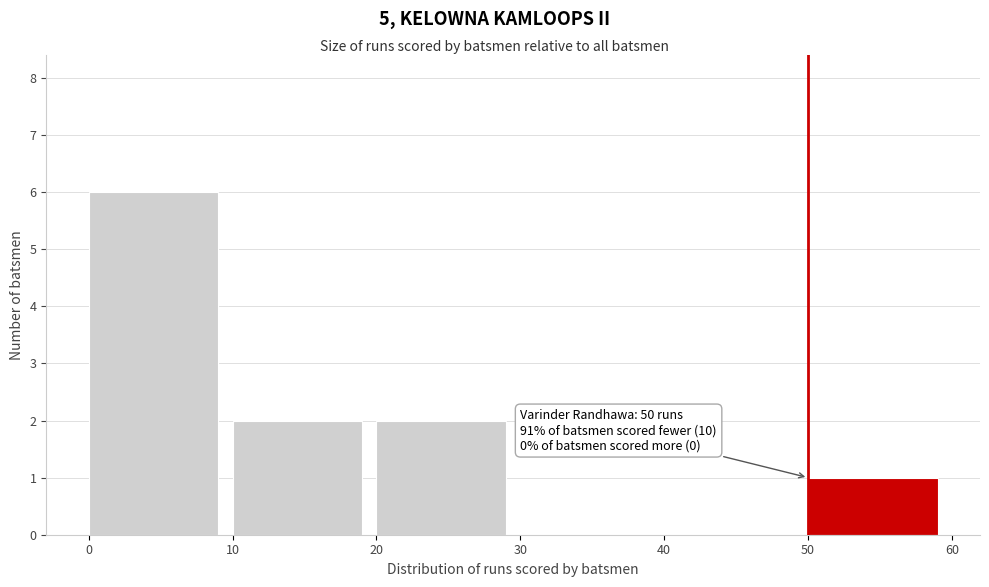

Over which range of the x-axis is the bar tallest?

0 to 10